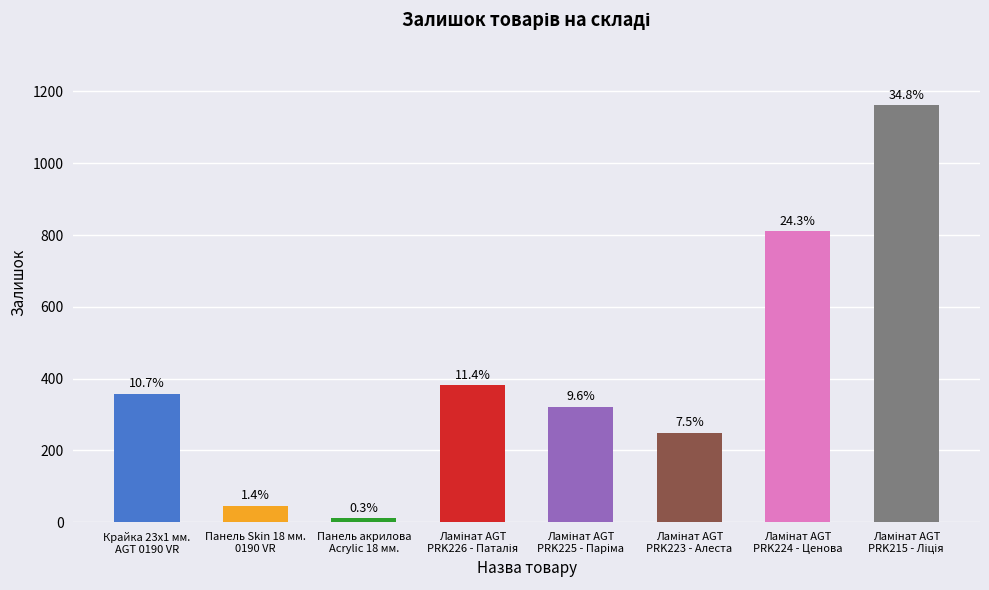

Are the bars horizontal?

No